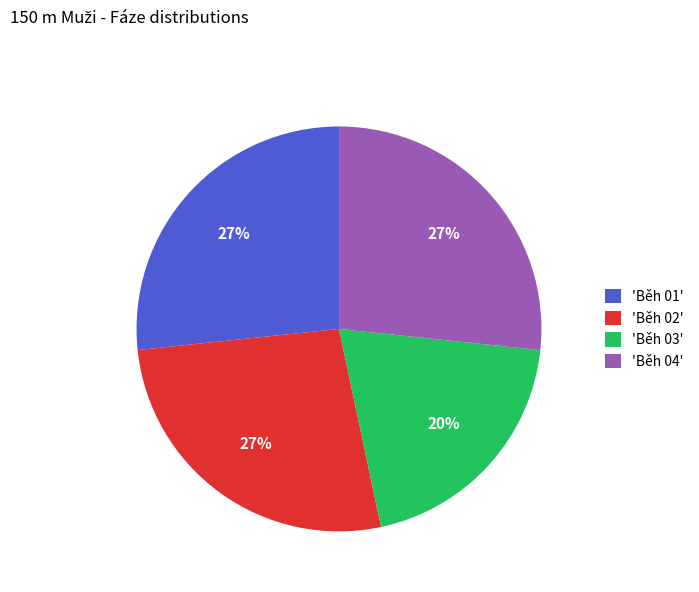

Combined, do 'Běh 01' and 'Běh 03' account for over 50%?

No